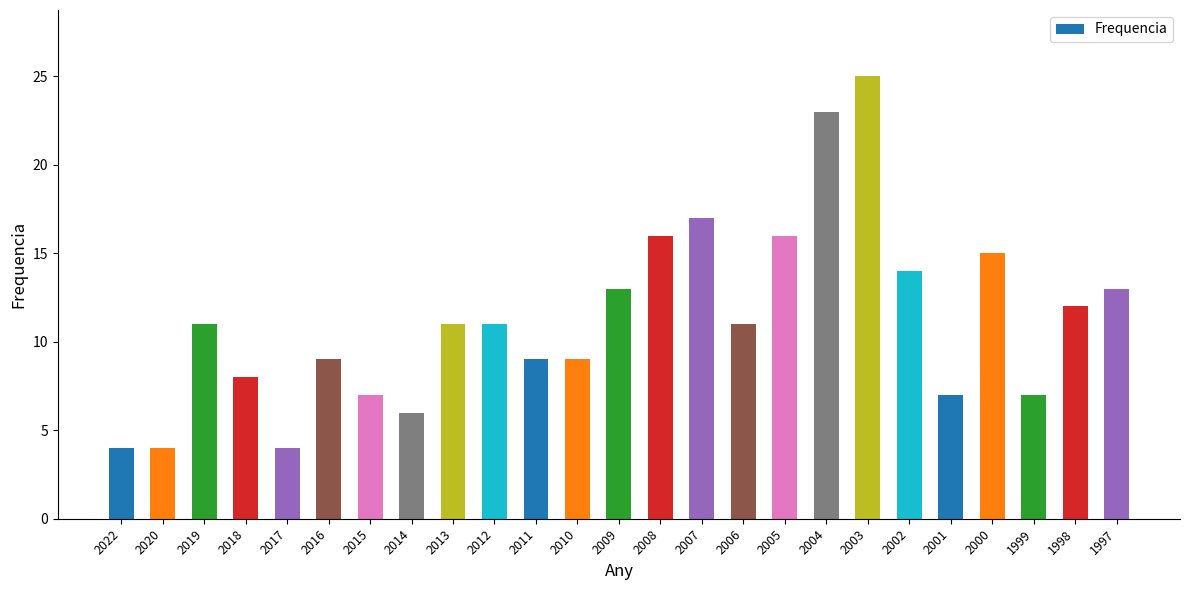

What is the change in value from 2014 to 1998?

+6